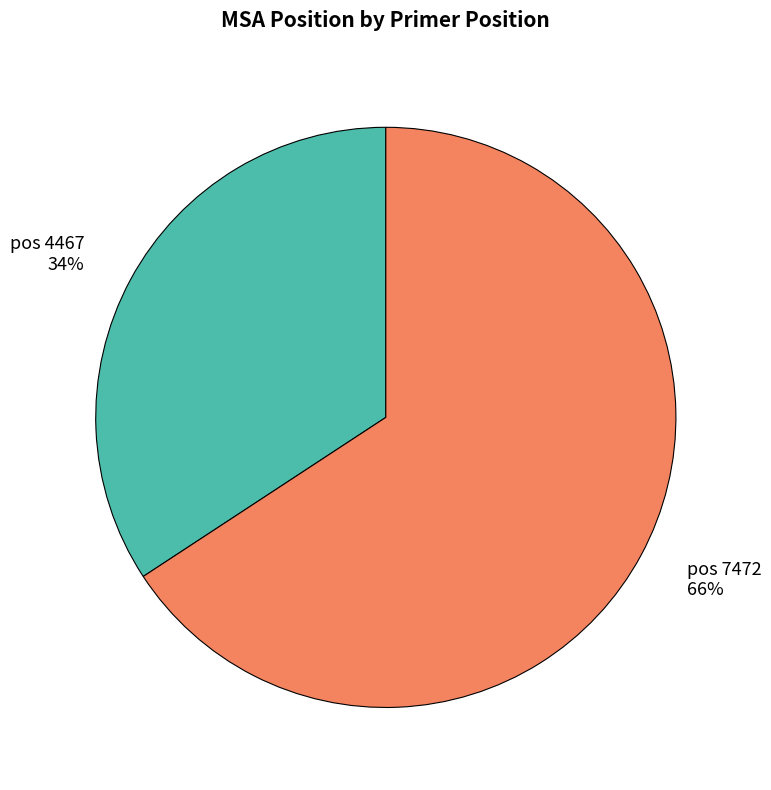

Is there a majority slice in this chart?

Yes